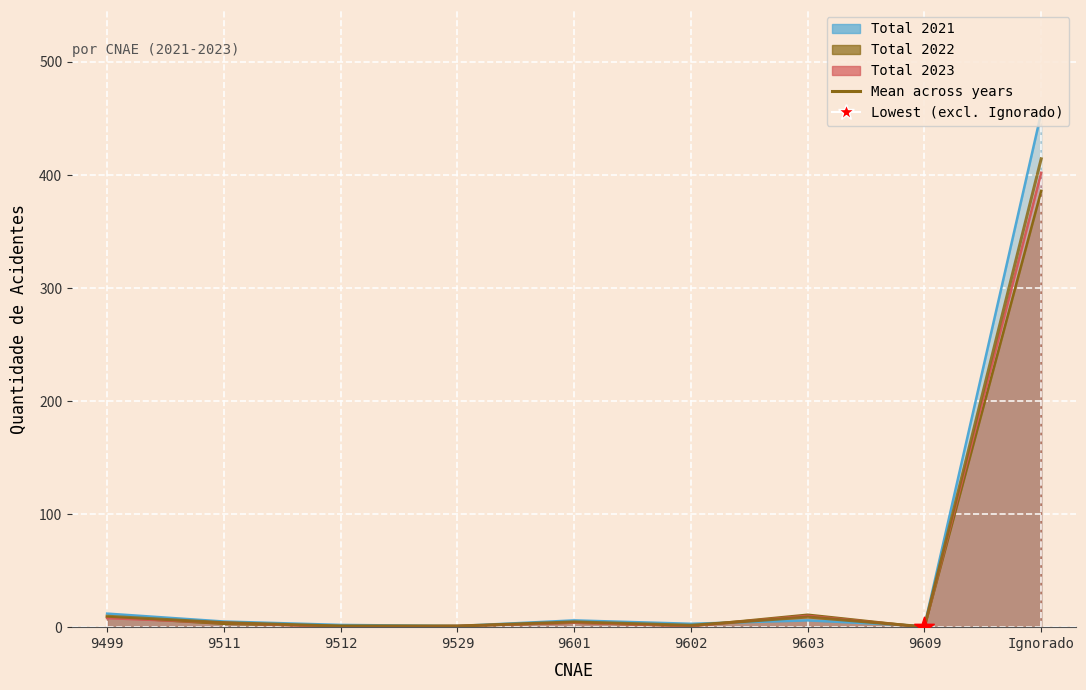

What is the ratio of the value at 9499 to the value at 9511?

2.4